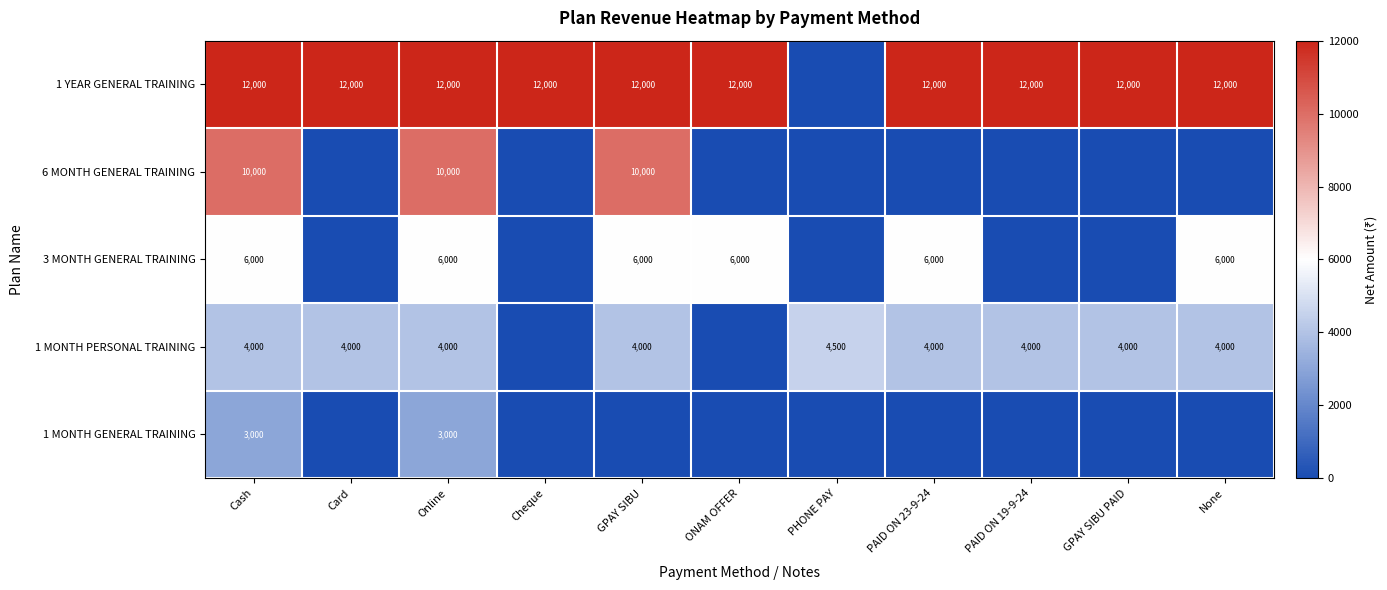

The value of 1 MONTH PERSONAL TRAINING at GPAY SIBU is 4000. True or false?

True